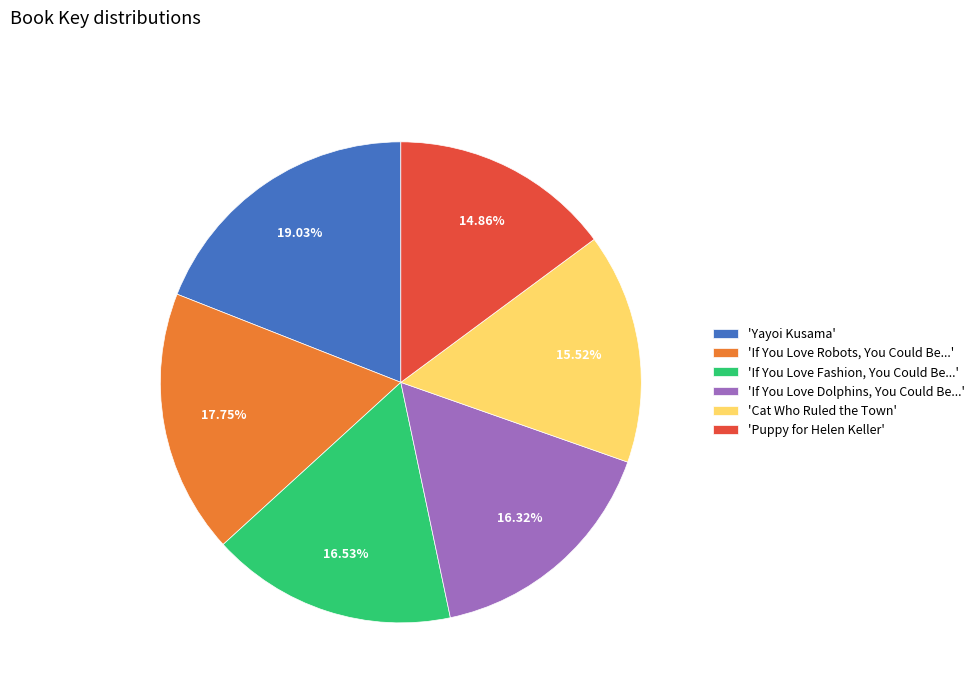

Which slice is the smallest?

'Puppy for Helen Keller'